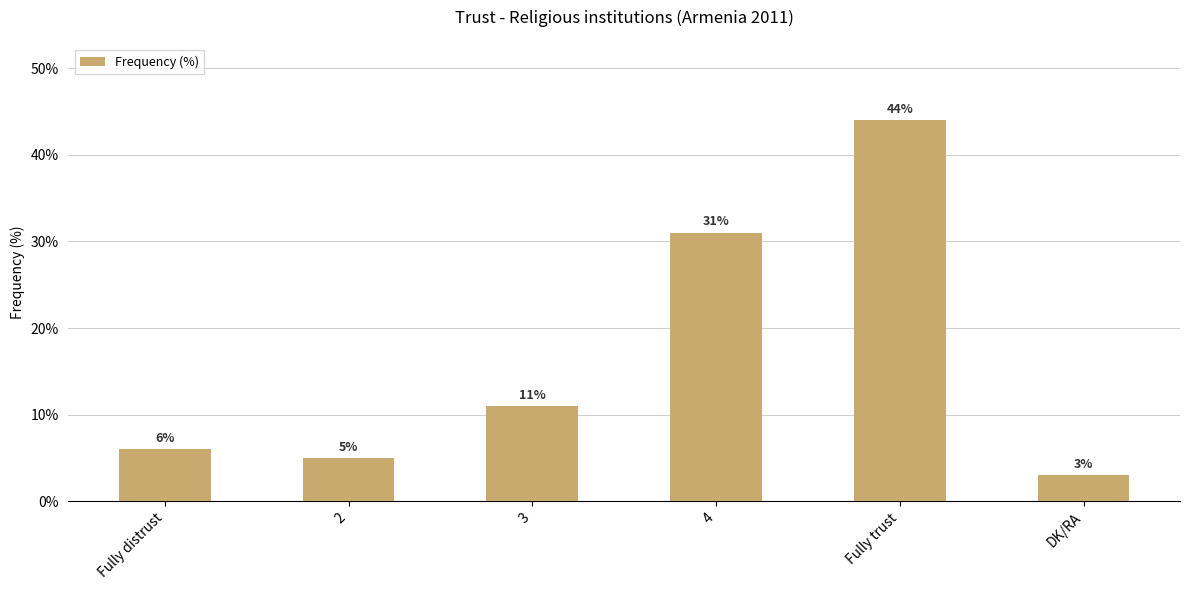

List the labels in order of value, smallest first.

DK/RA, 2, Fully distrust, 3, 4, Fully trust